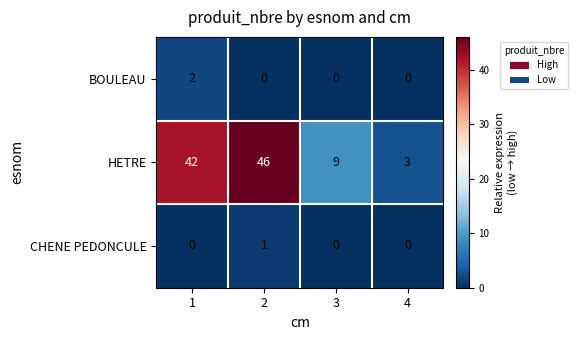

At which category is the sum across all series the highest?

2